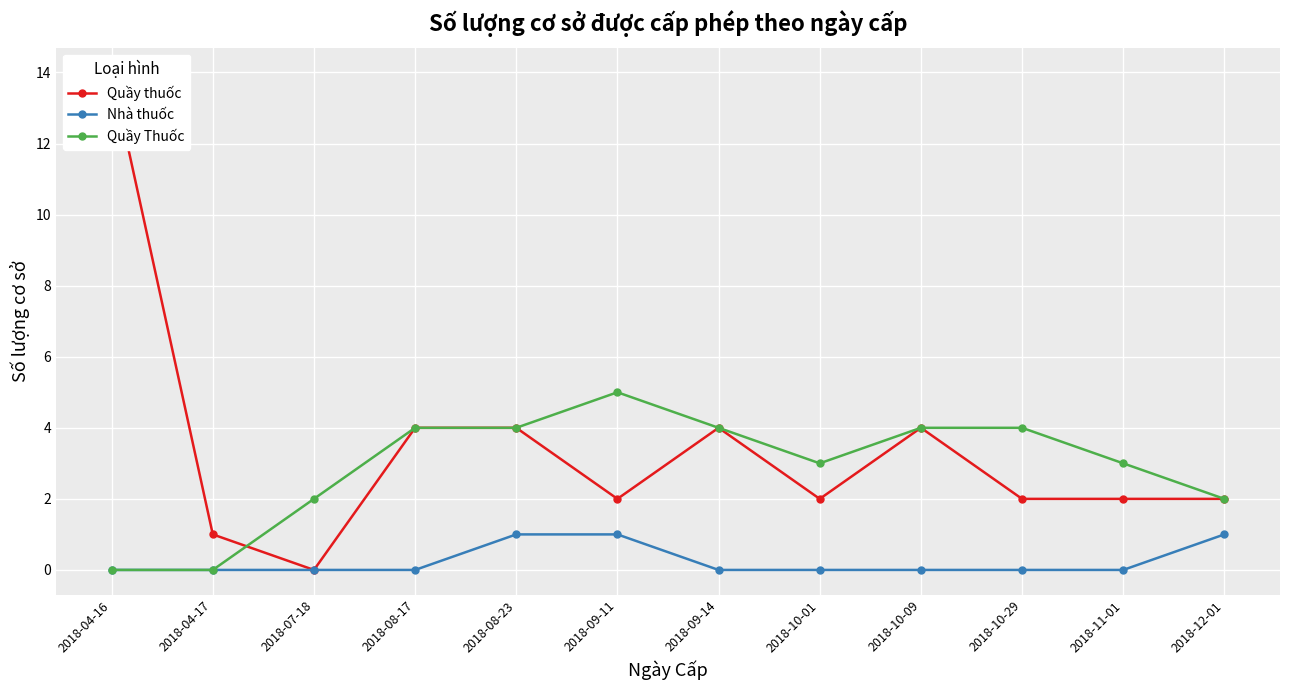

True or false: Quầy thuốc and Quầy Thuốc cross at least once.

True